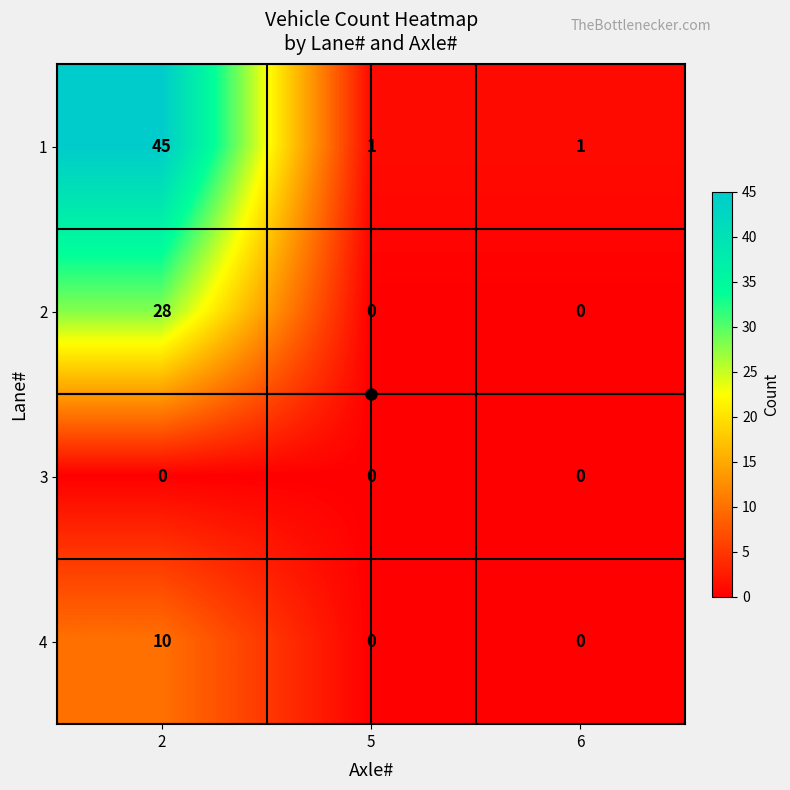

Is it true that 4 equals -5 at 5?

False